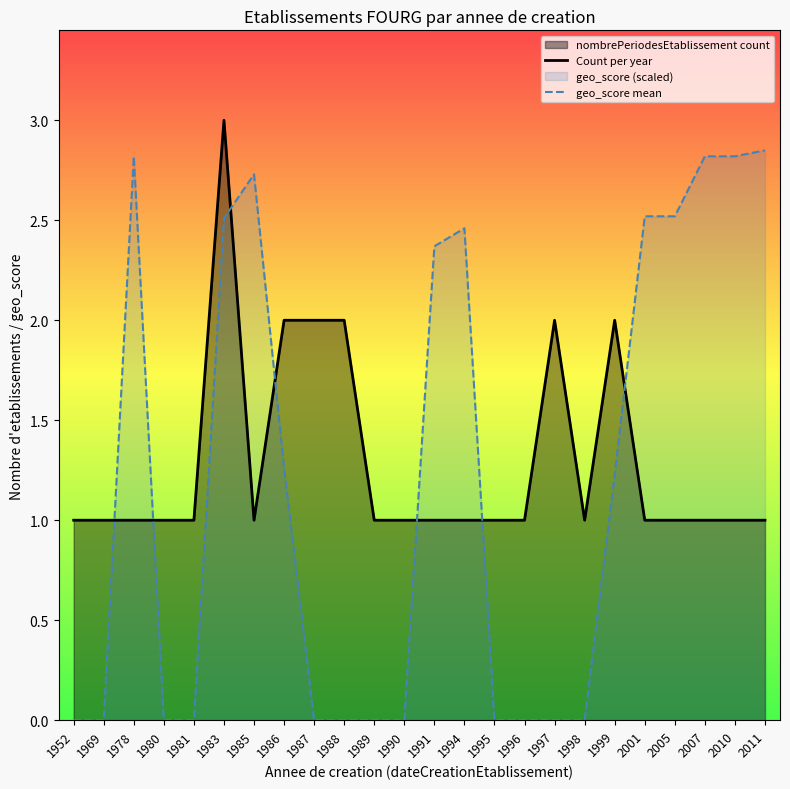

What is the lowest value of the Count per year series?

1.0